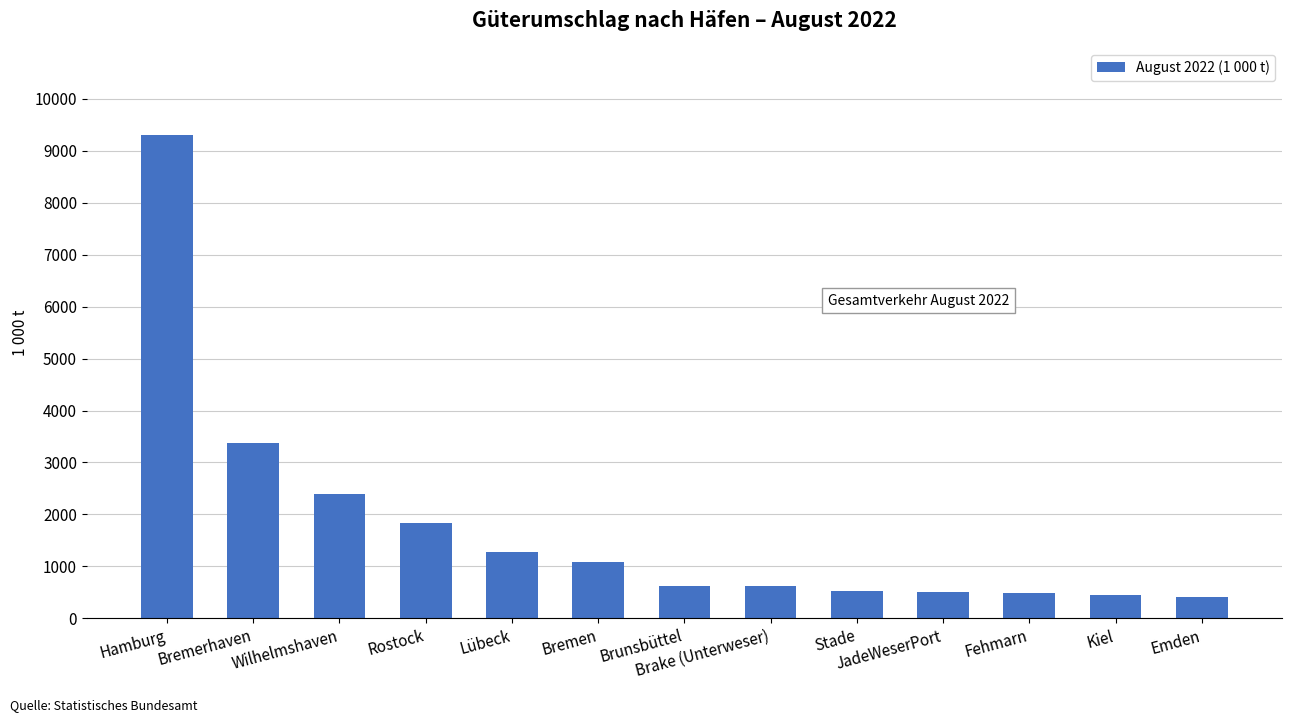

True or false: the data shows 5623.2 at Bremerhaven.

False